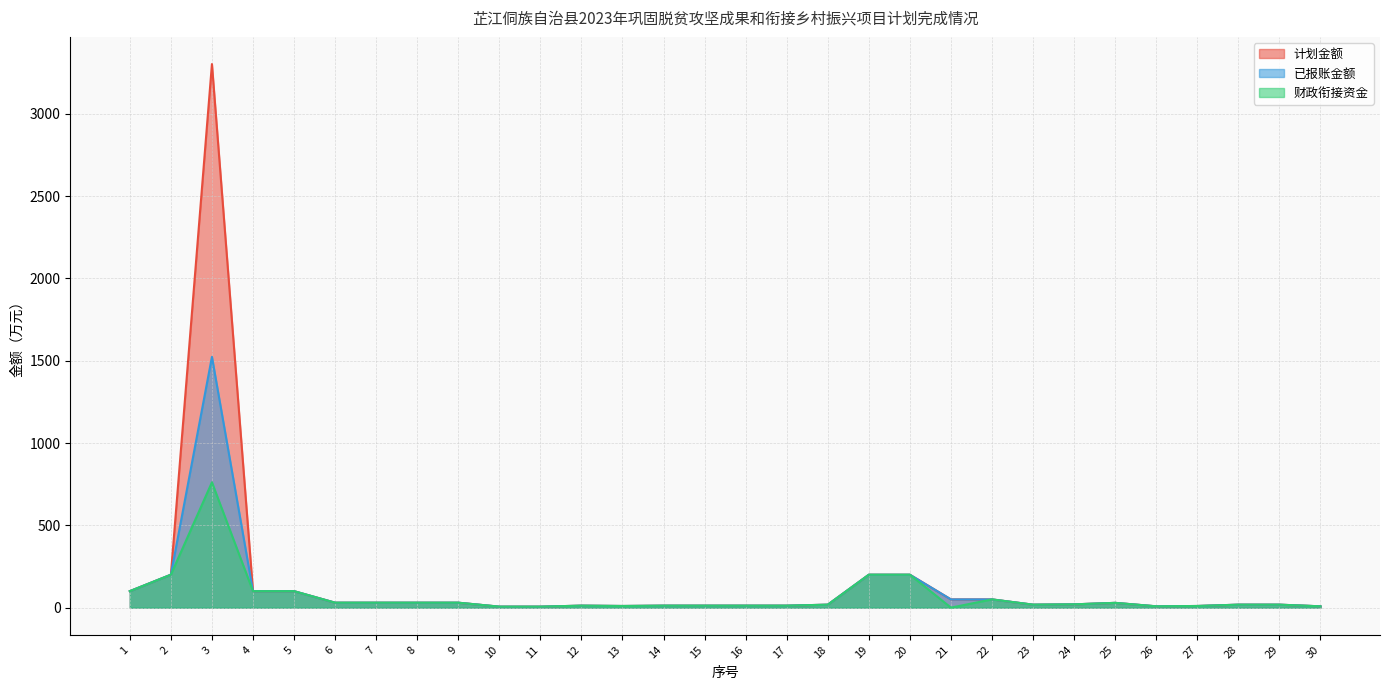

Between 15 and 18, which is larger?

18